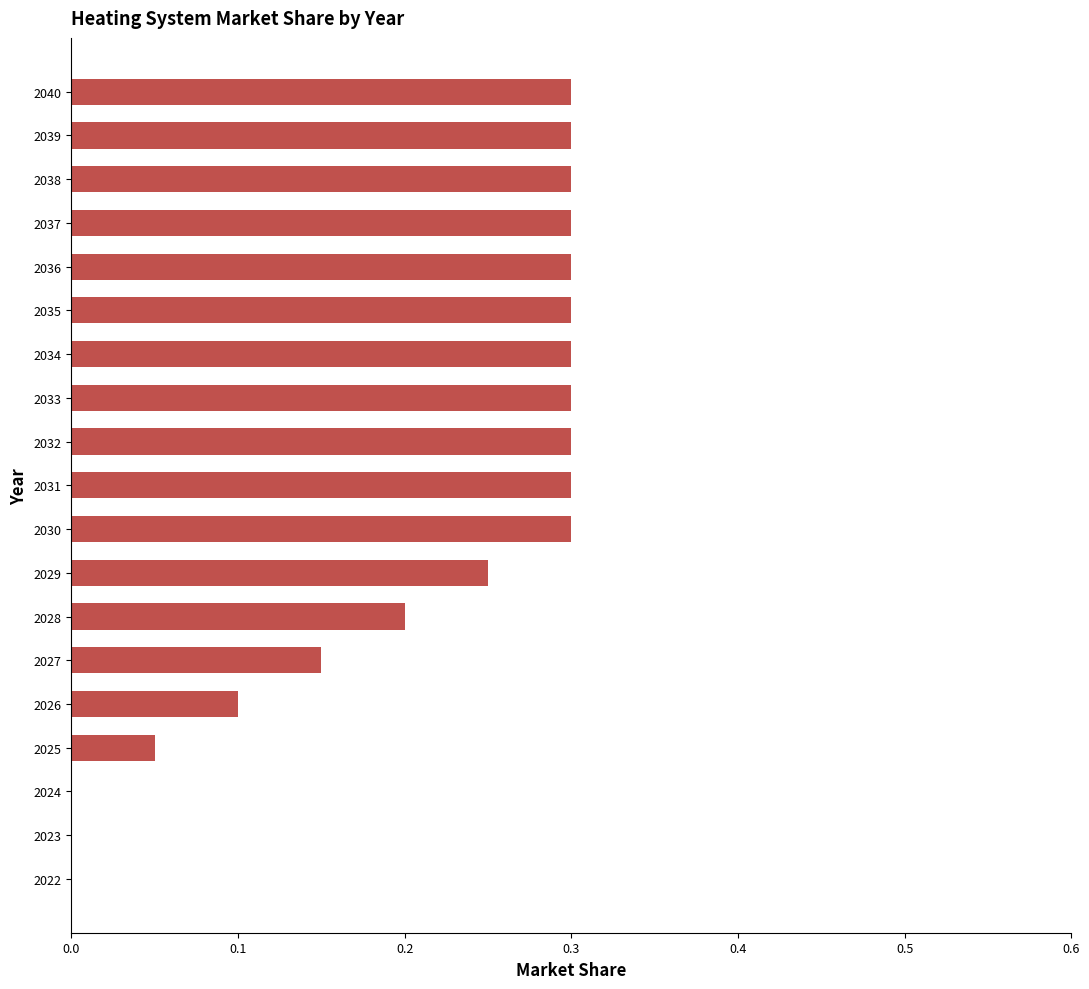

What is the greatest value displayed?

0.3